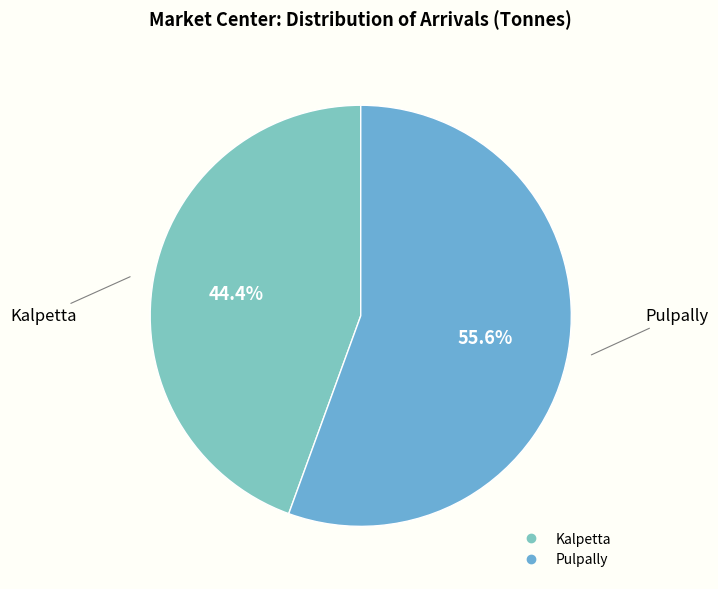

How many segments does this pie chart have?

2